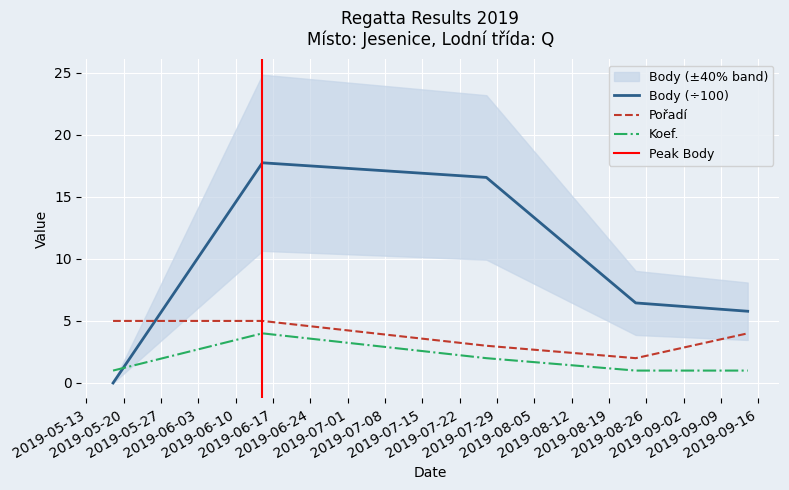

Which series has the widest spread of values?

Body